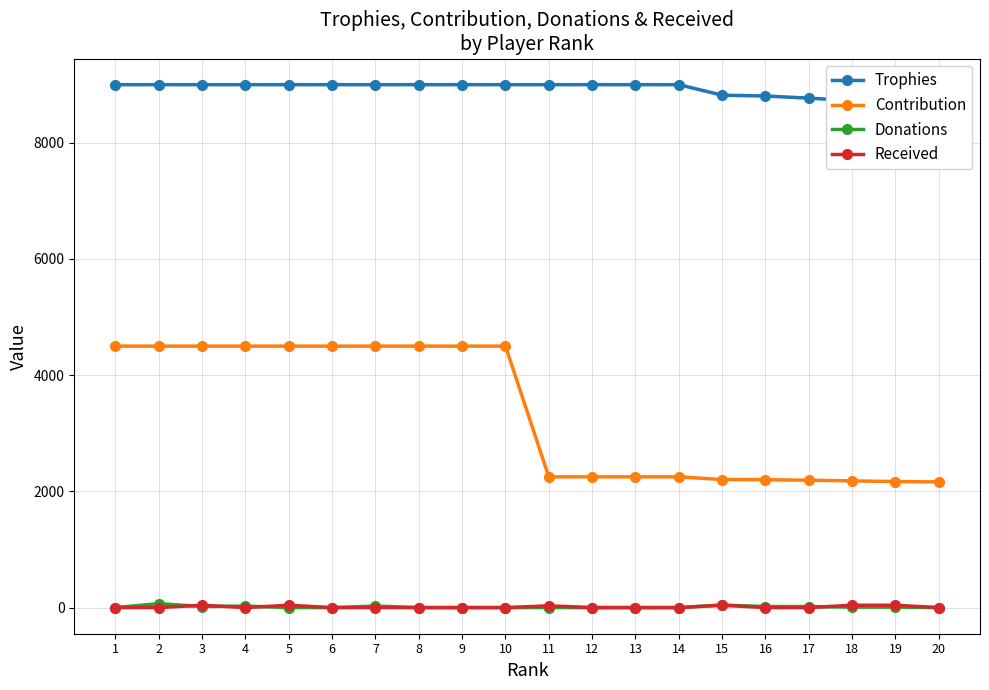

Count the Received values in the range 0 to 40.

20